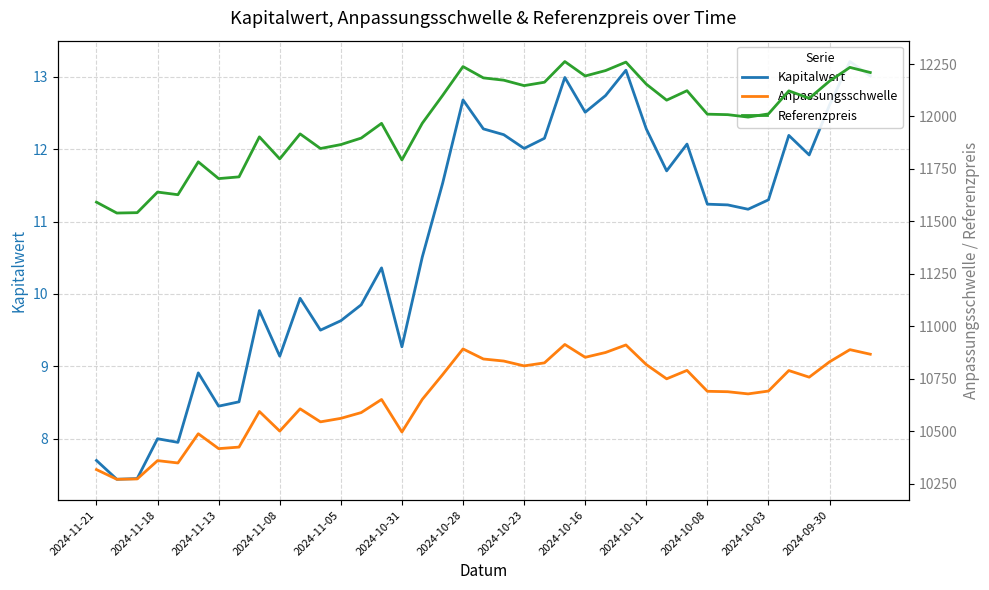

What is the difference between the second highest and second lowest values in the Kapitalwert series?

5.6